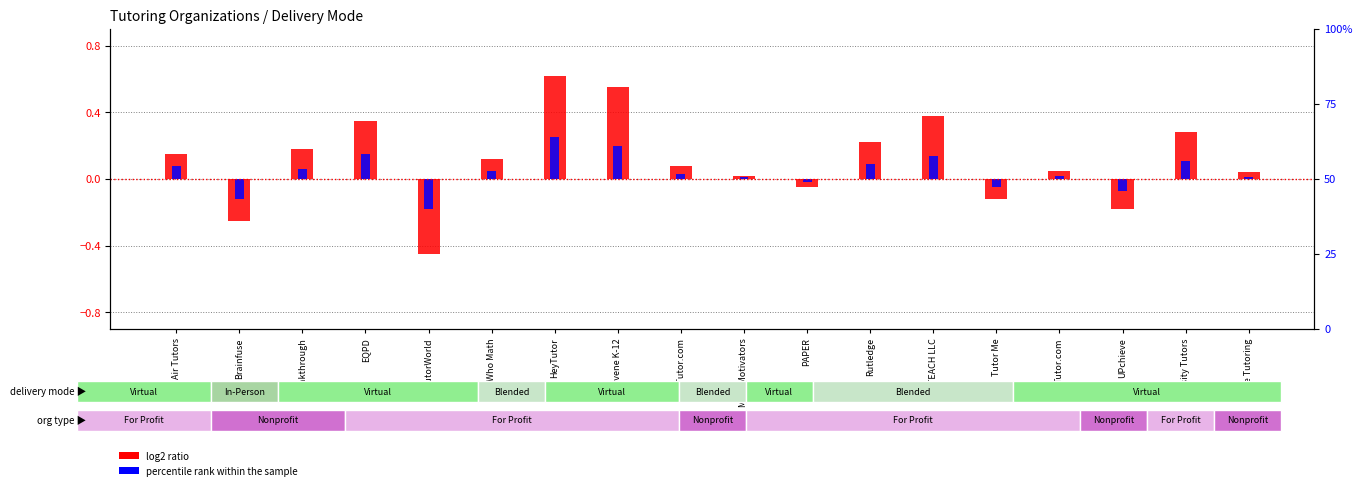

What is the maximum value for log2 ratio?

0.6